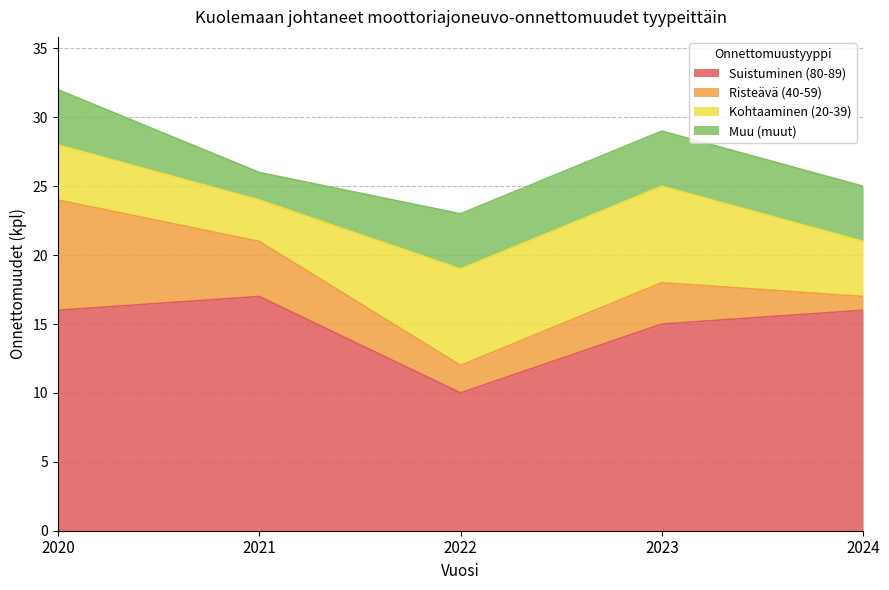

Does the chart display data point markers on the line(s)?

No